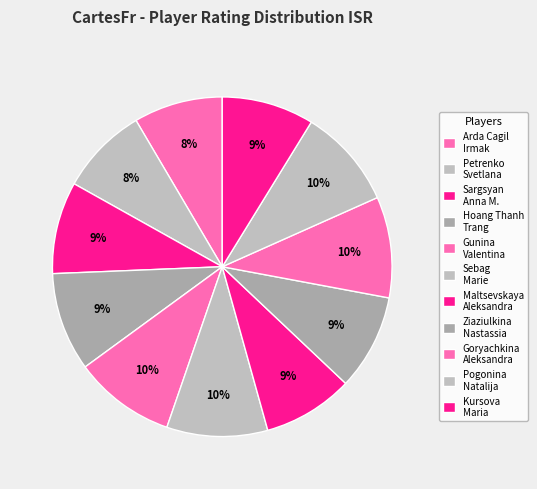

How many segments does this pie chart have?

11